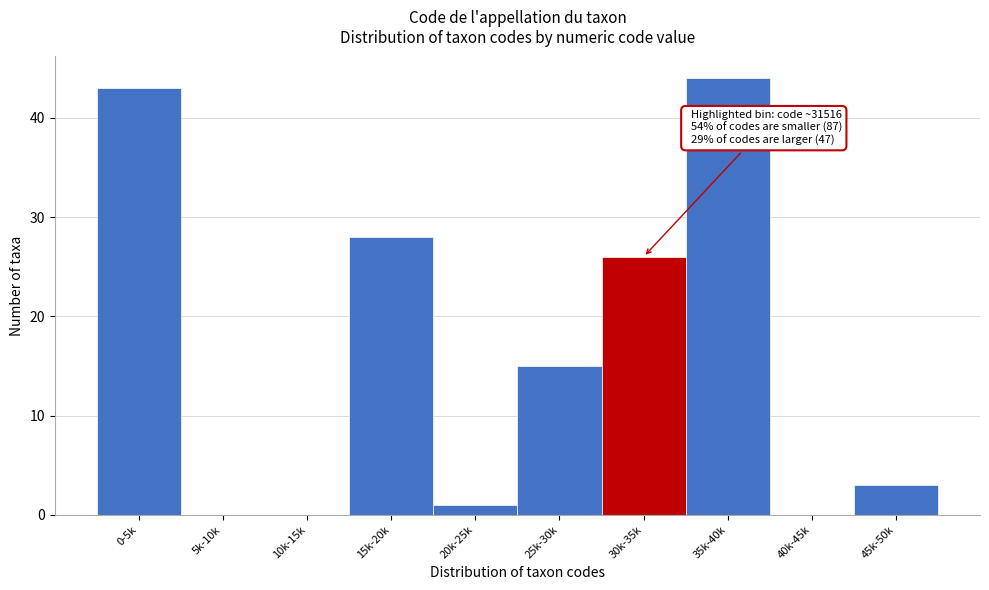

Reading left to right, list all the values displayed in this chart.

0-5k=43	5k-10k=0	10k-15k=0	15k-20k=28	20k-25k=1	25k-30k=15	30k-35k=26	35k-40k=44	40k-45k=0	45k-50k=3